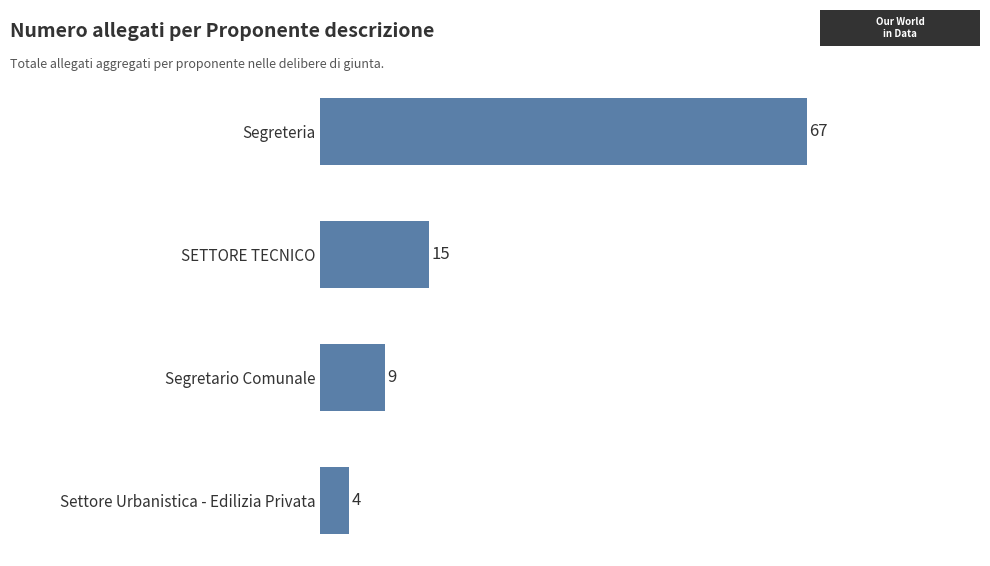

Which has a higher value, Segreteria or SETTORE TECNICO?

Segreteria